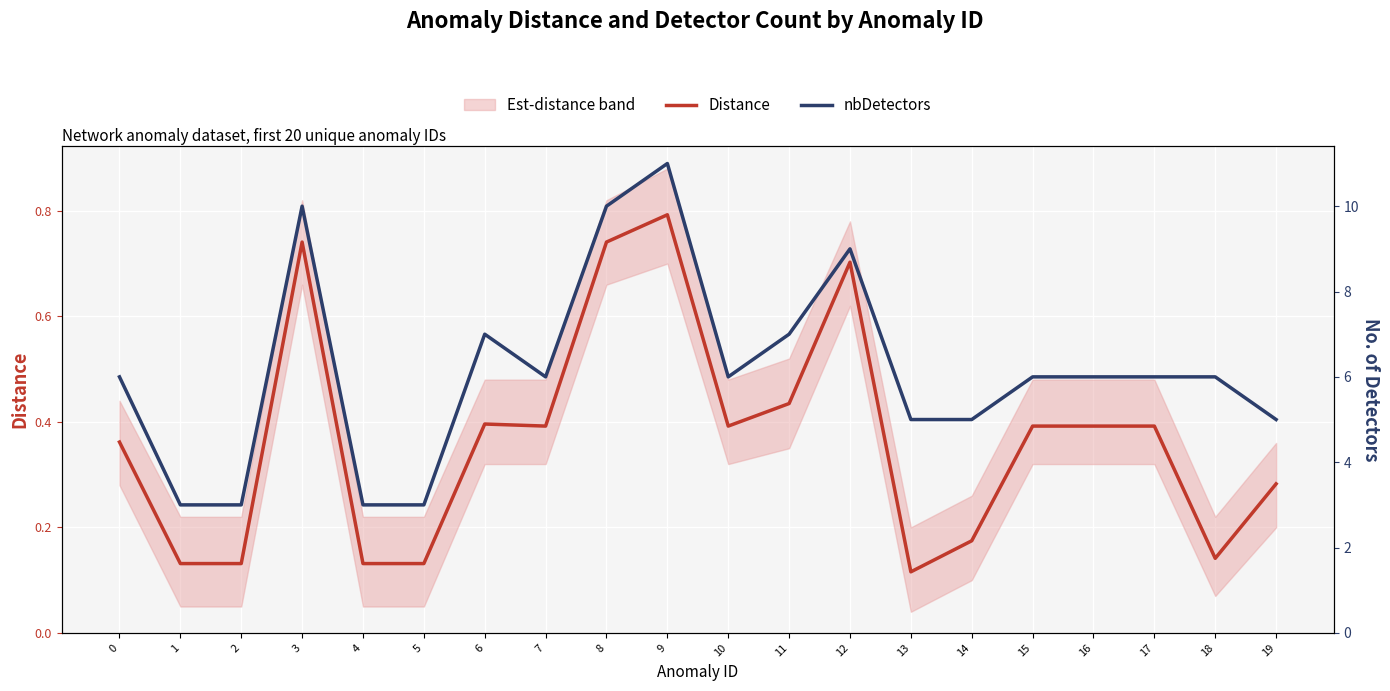

What is the value of the Distance point at the 19th from the left?

0.1